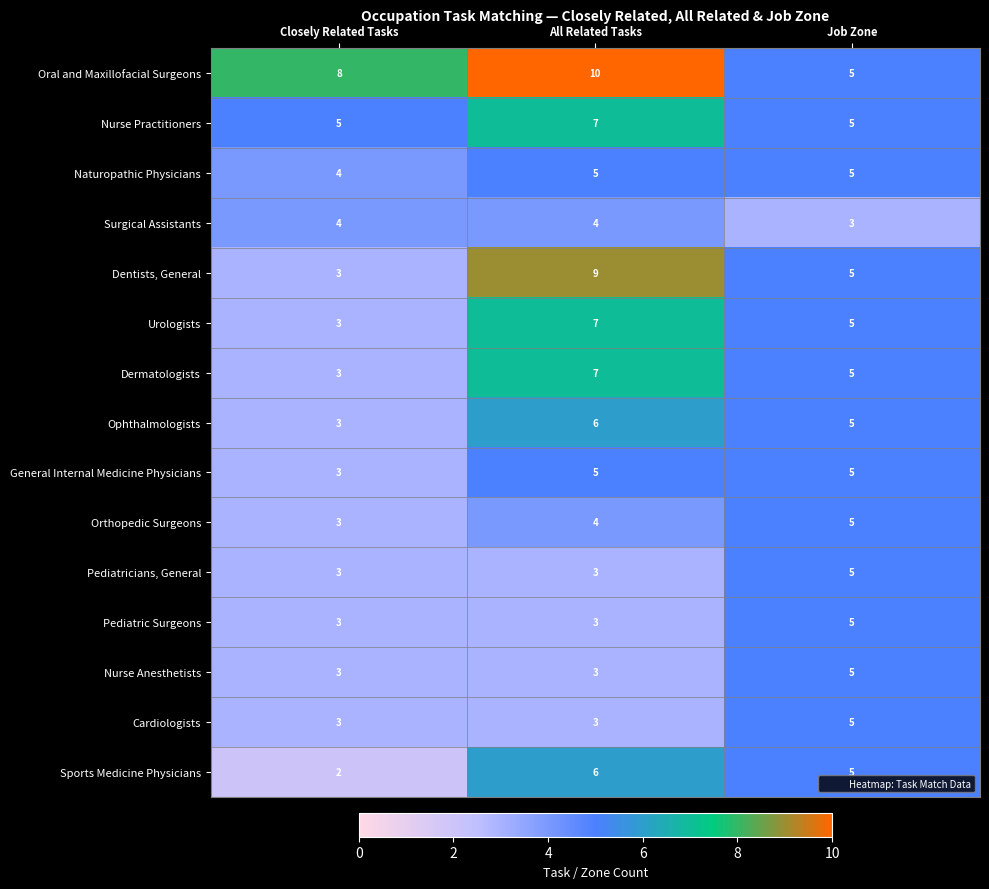

What is the smallest value displayed?

2